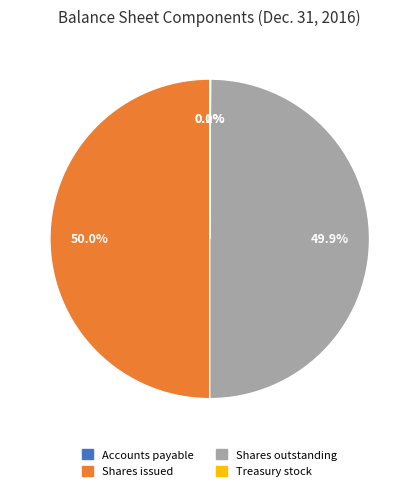

What is the ratio of the value at Shares issued to the value at Shares outstanding?

1.0